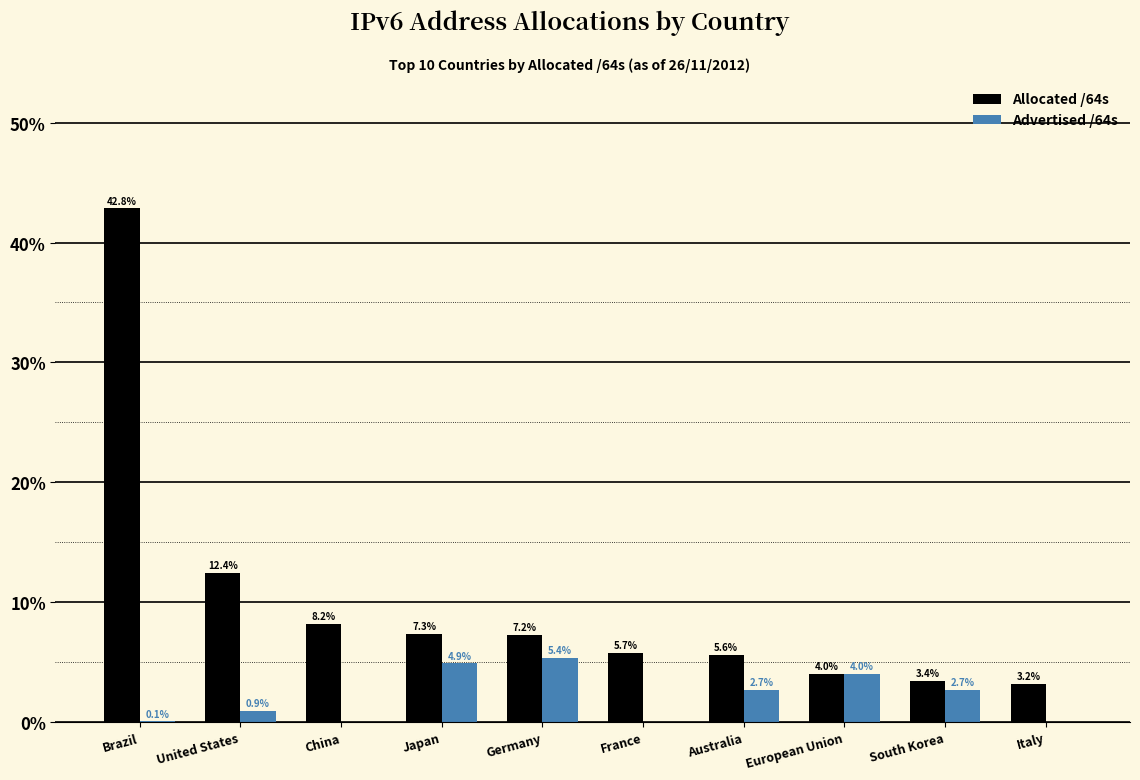

Count the number of data series in this chart.

2